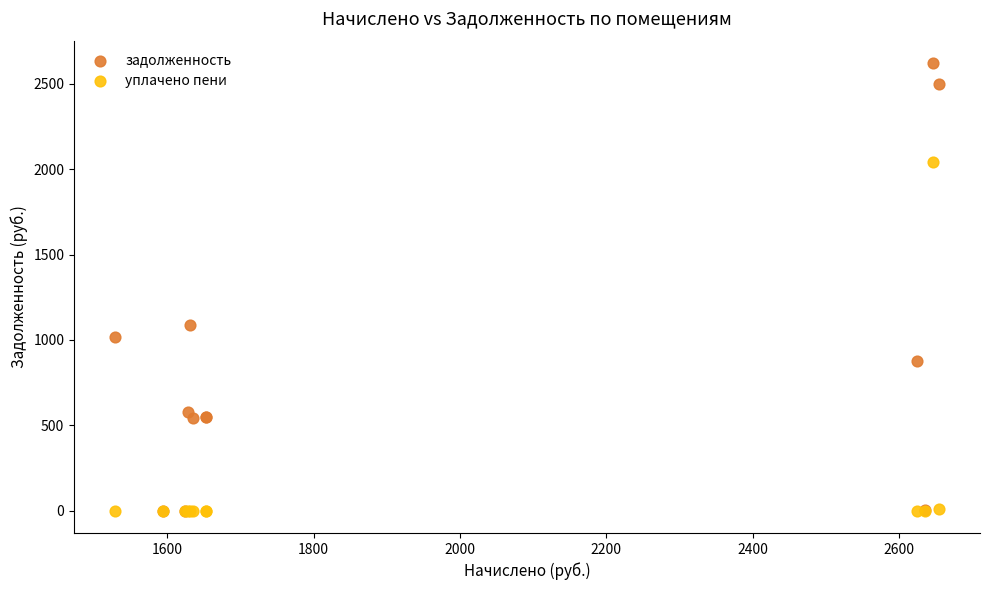

Across all series, what Y value is closest to 1310?

1087.6